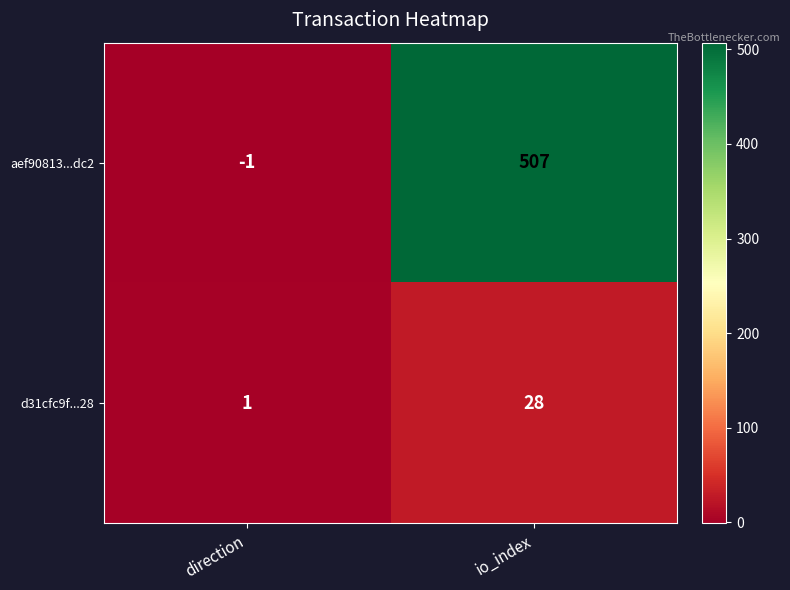

Which series changed the most between direction and io_index?

aef90813...dc2